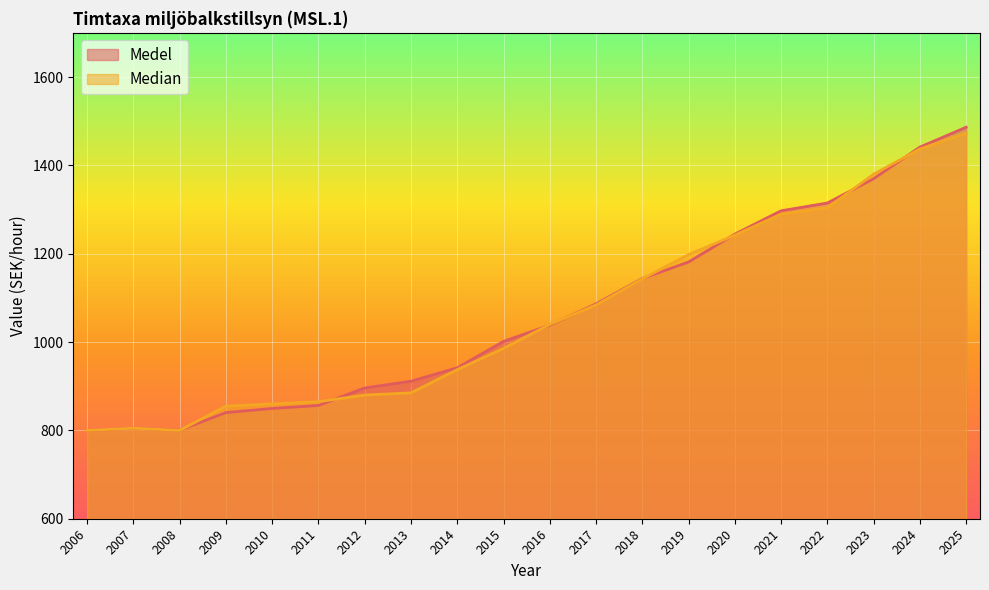

Where do Medel and Median first cross each other?

2008 and 2009